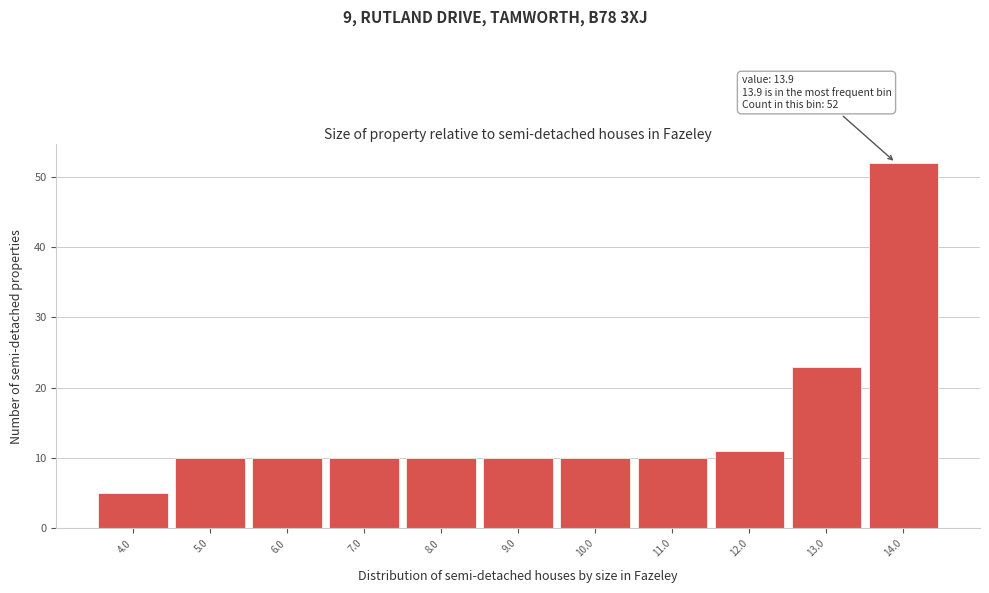

Over which range of the x-axis is the bar tallest?

13.5 to 14.5